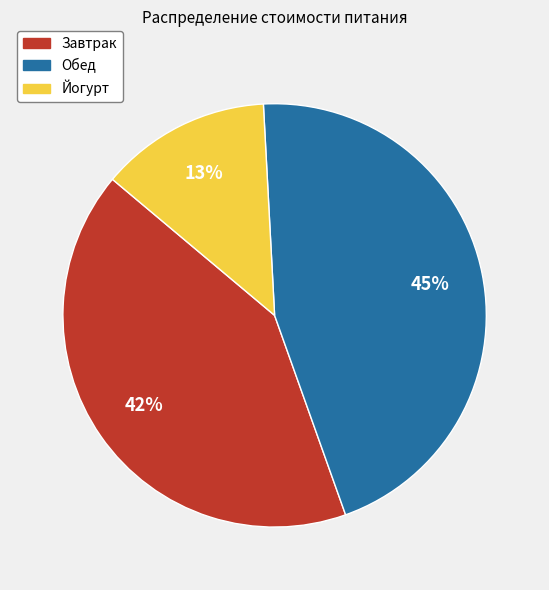

Count the number of slices in the pie.

3